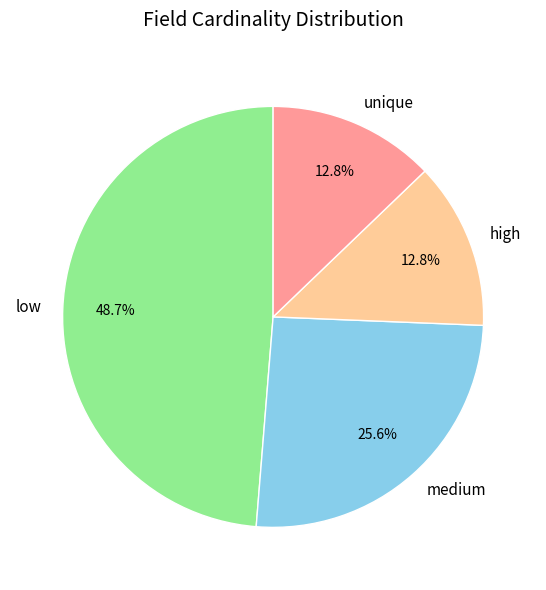

Does any single category account for the majority?

No